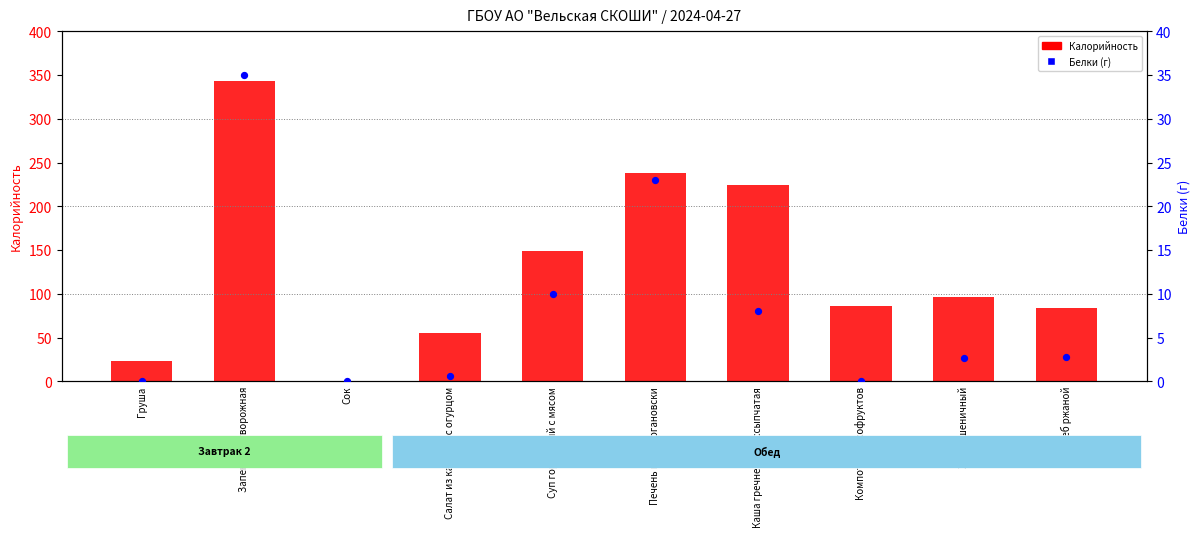

Which series contains the highest Y value?

Калорийность